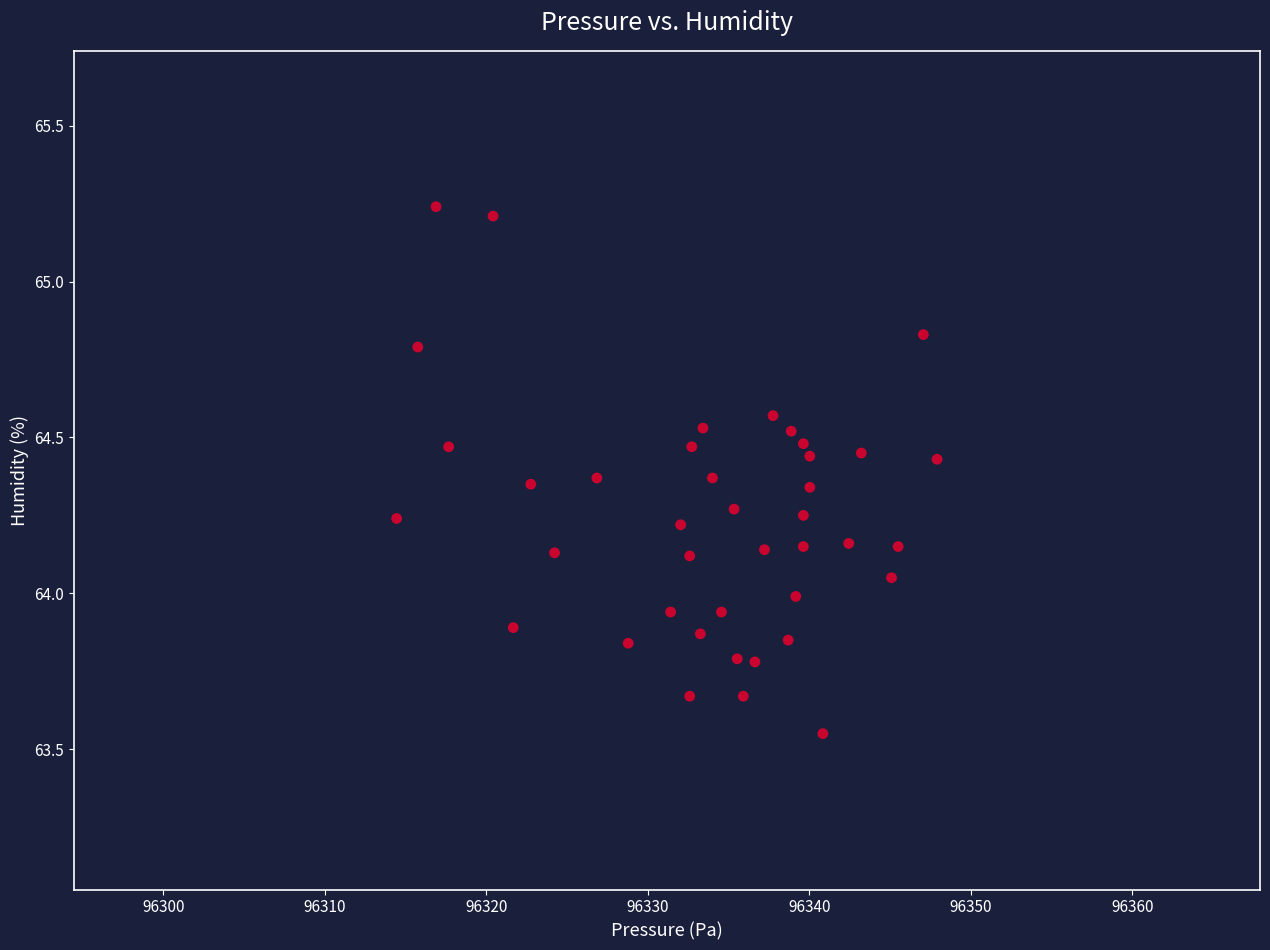

What is the range of X values (max minus min)?

33.5